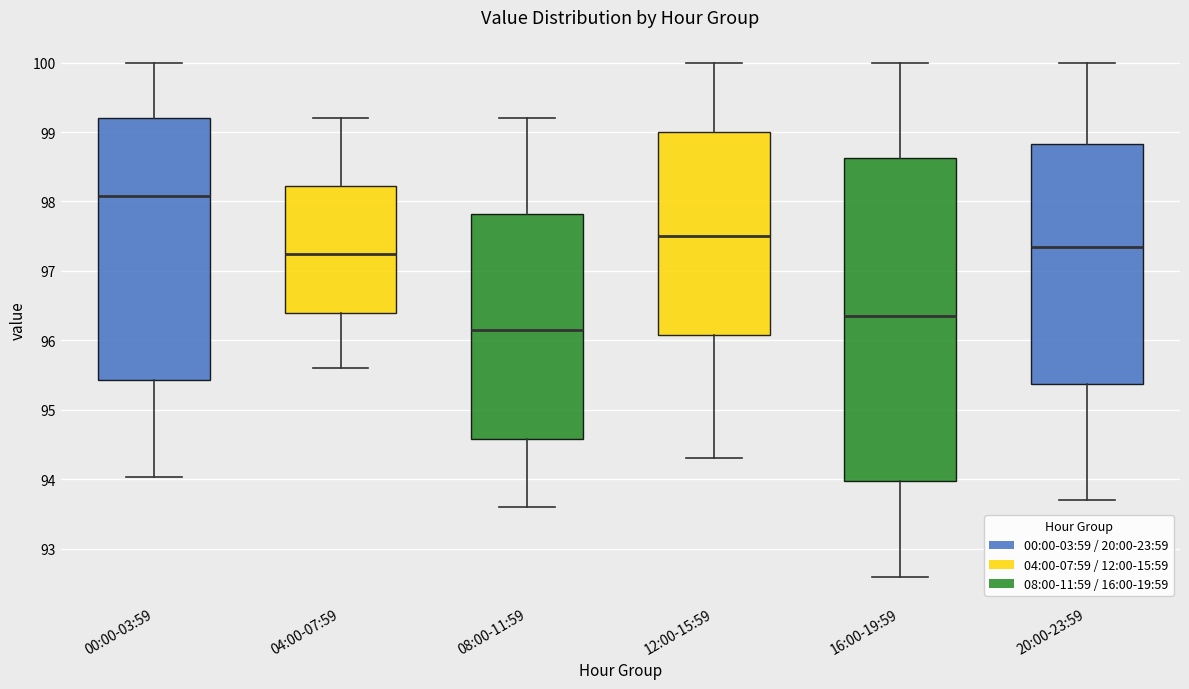

Which box has the lowest median line?

08:00-11:59